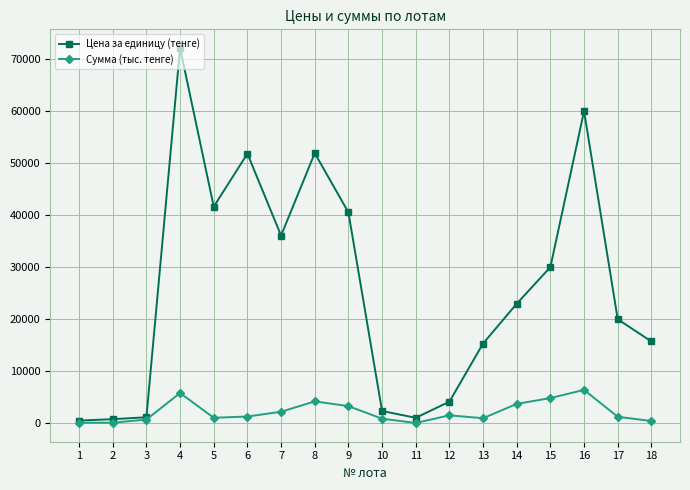

At which category is the sum across all series the highest?

4